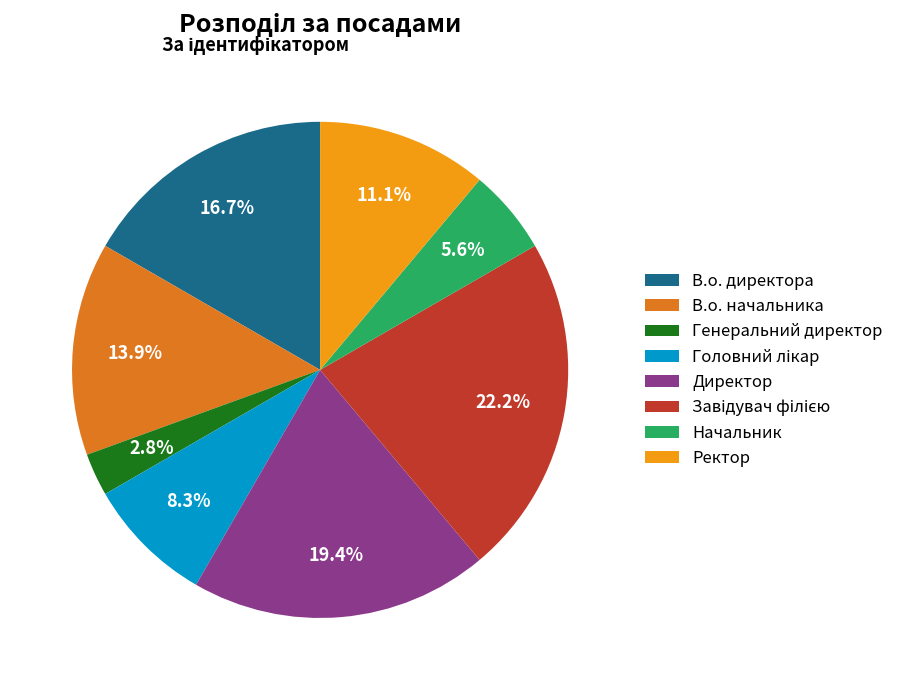

Count the number of slices in the pie.

8